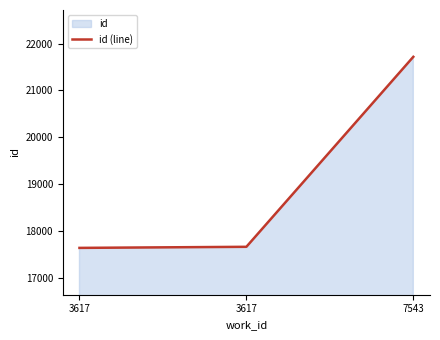

Does the chart display data point markers on the line(s)?

No